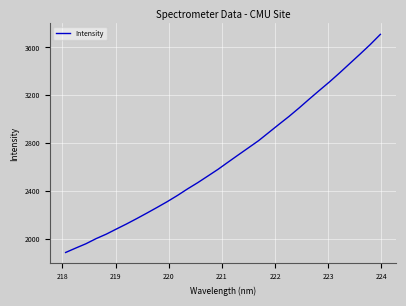

What is the difference between the maximum and minimum values?

1826.1